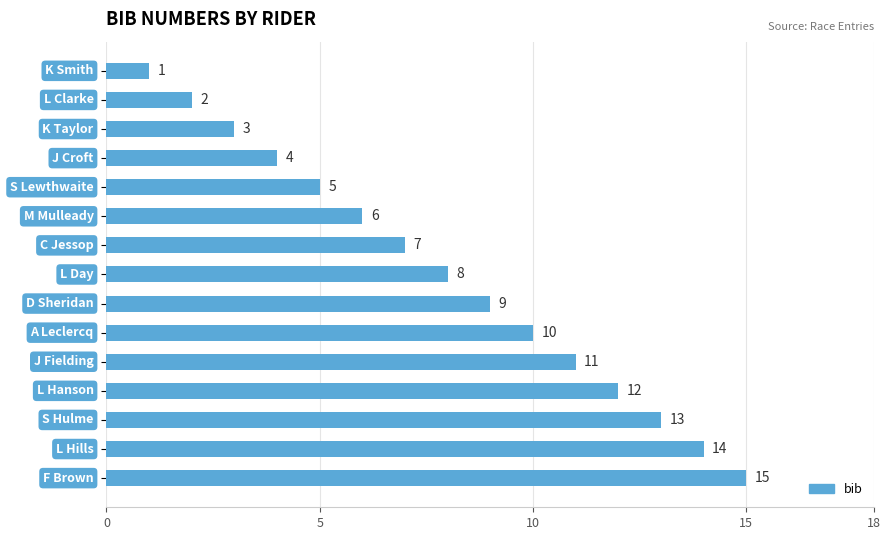

What is the maximum value shown in the chart?

15